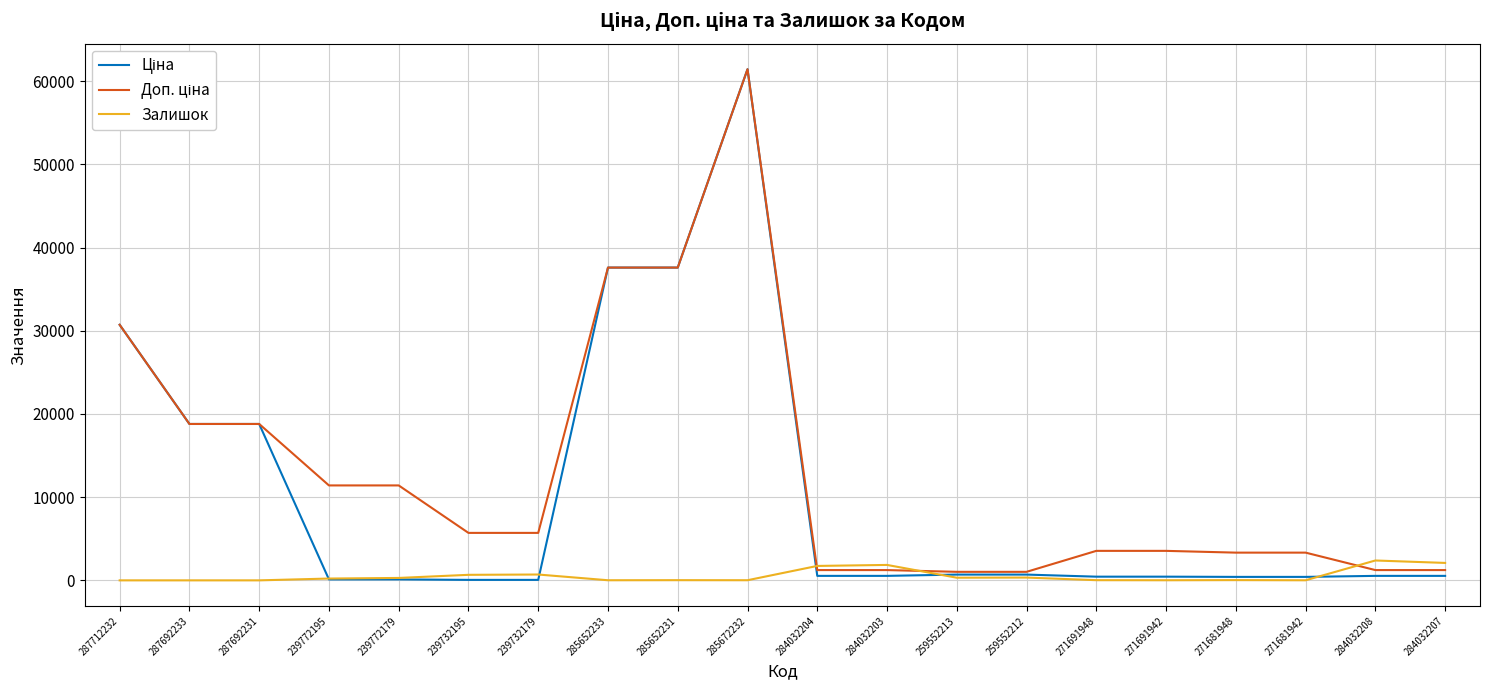

What is the greatest value displayed?

61434.3